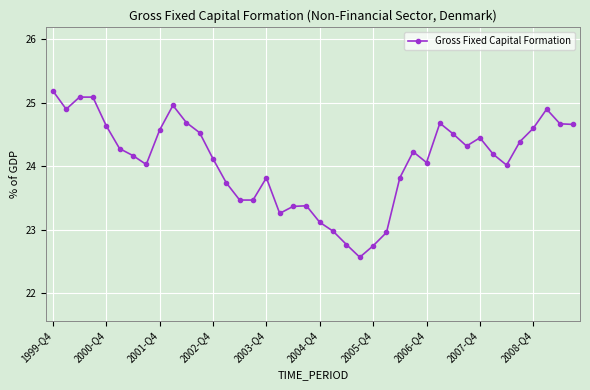

What is the difference between the maximum and second lowest values?

2.4